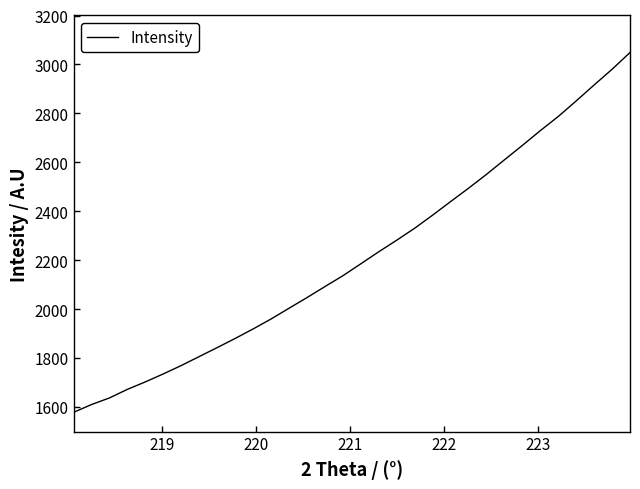

How many values are below 2185?

16